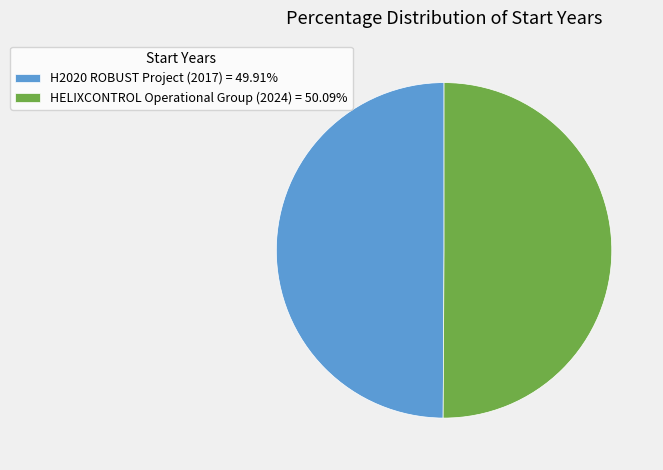

Do HELIXCONTROL Operational Group (2024) = 50.09% and H2020 ROBUST Project (2017) = 49.91% together represent more than half of the pie?

Yes